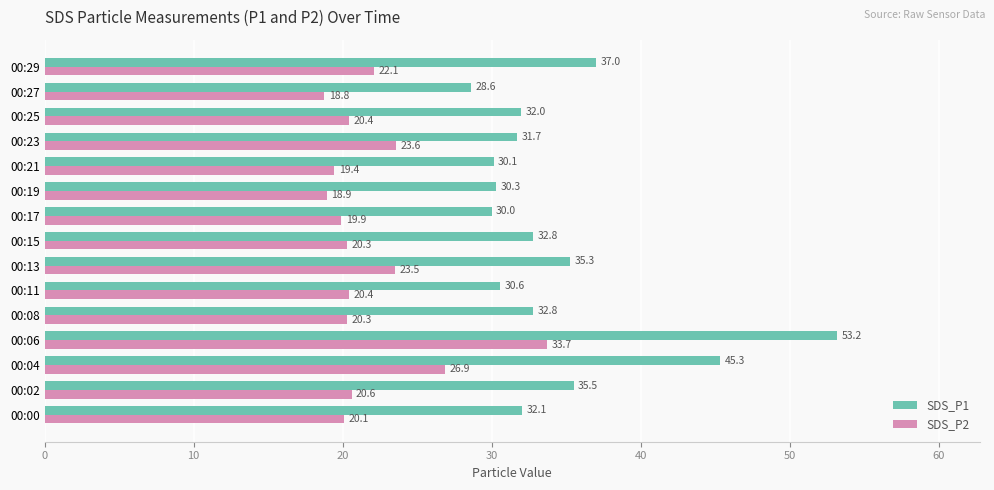

What is the difference between the maximum and minimum values in the SDS_P2 series?

14.9